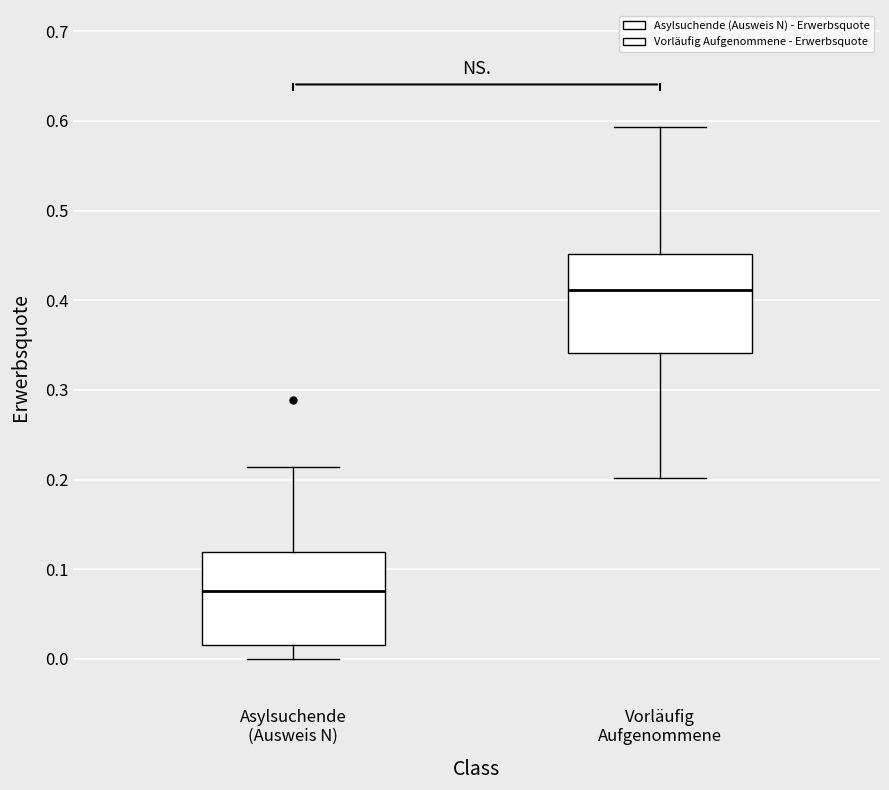

Reading left to right, read every box against the y-axis: the position of its median line, the range the box covers, and the ends of its whiskers. The values are not printed on the chart, so give them approximately, as read against the axis.

Asylsuchende (Ausweis N): median 0.08, box 0.01 to 0.12, whiskers 0.00 to 0.21
Vorläufig Aufgenommene: median 0.41, box 0.34 to 0.45, whiskers 0.20 to 0.59